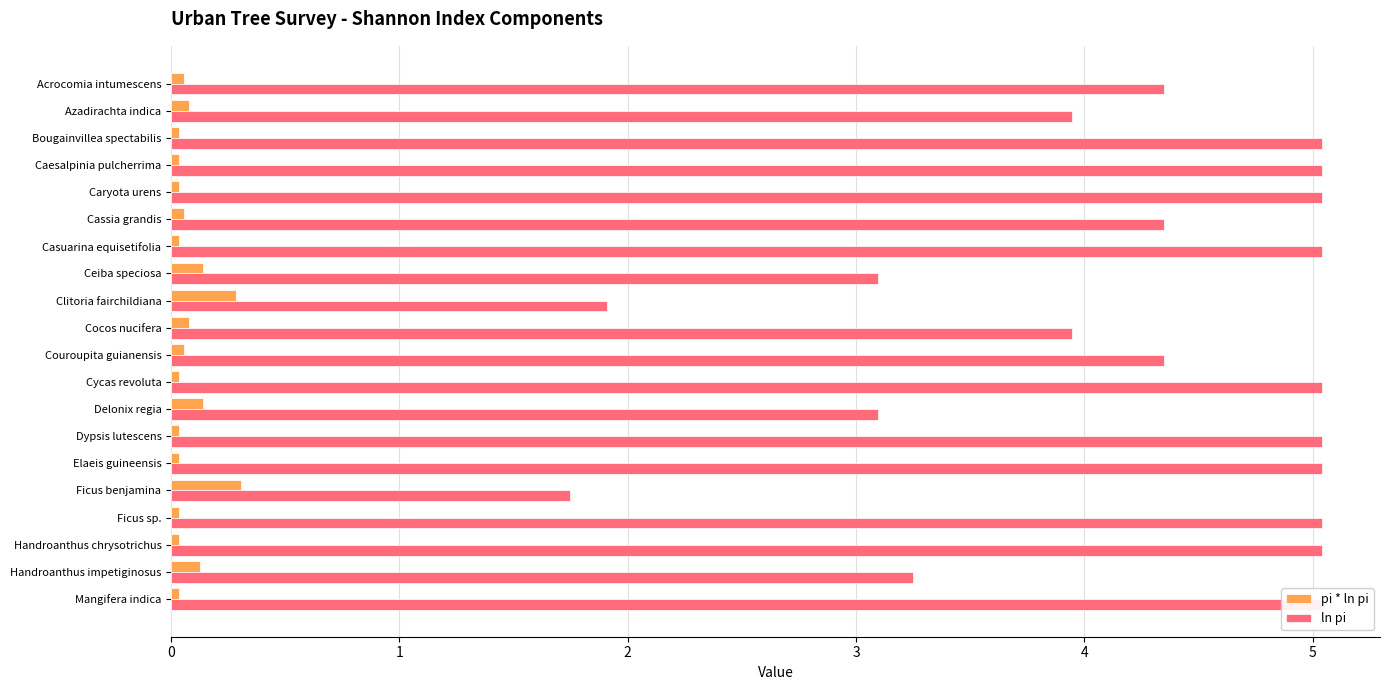

Which series changed the most between Acrocomia intumescens and Mangifera indica?

ln pi